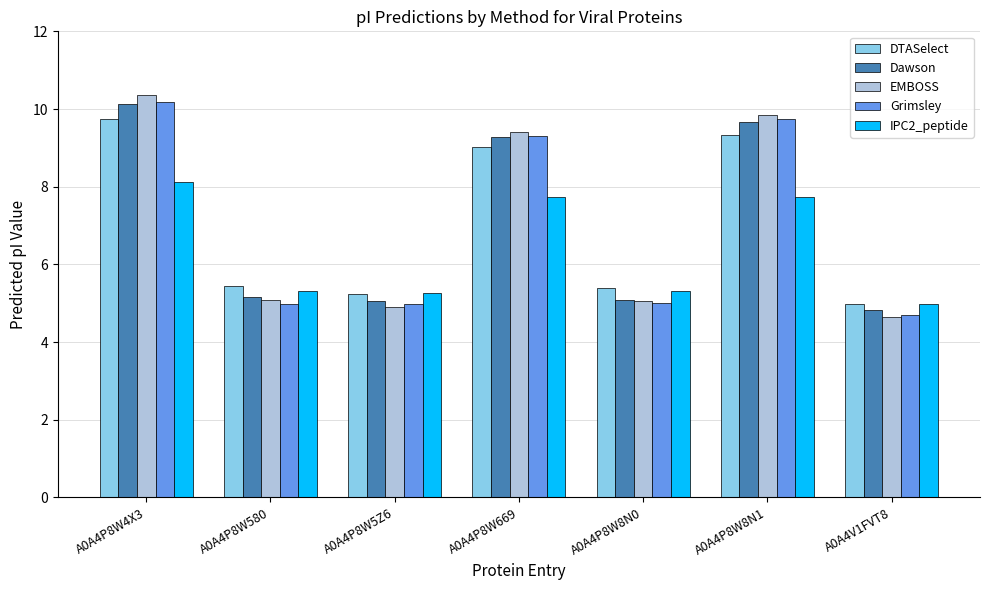

True or false: IPC2_peptide has a value of 8.1 at A0A4P8W4X3.

True